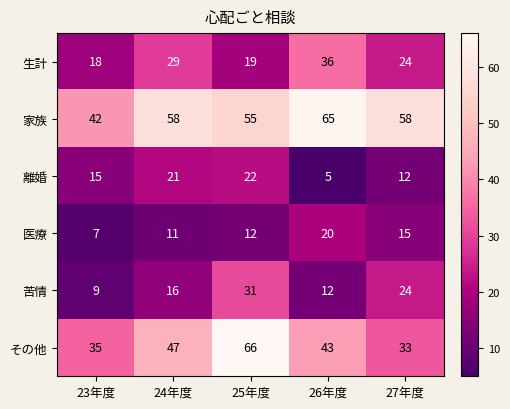

At how many categories does at least one series exceed 43?

4